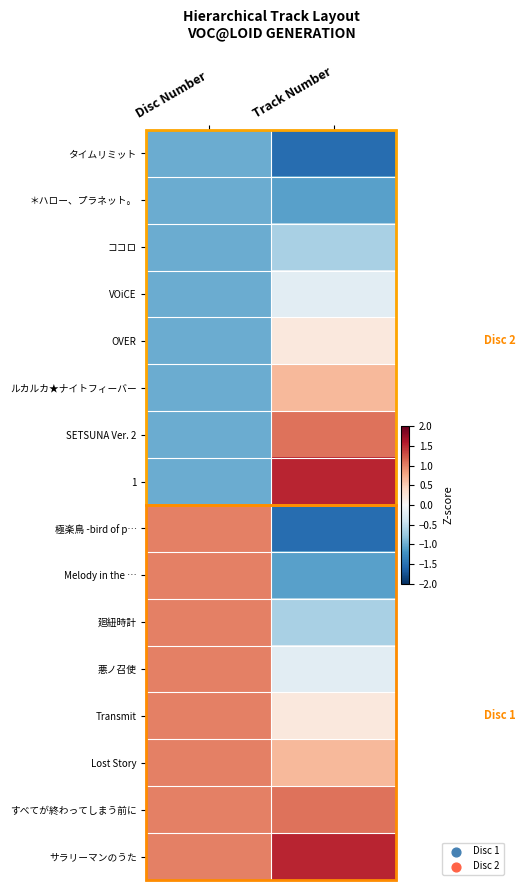

How many distinct data groups are displayed?

16